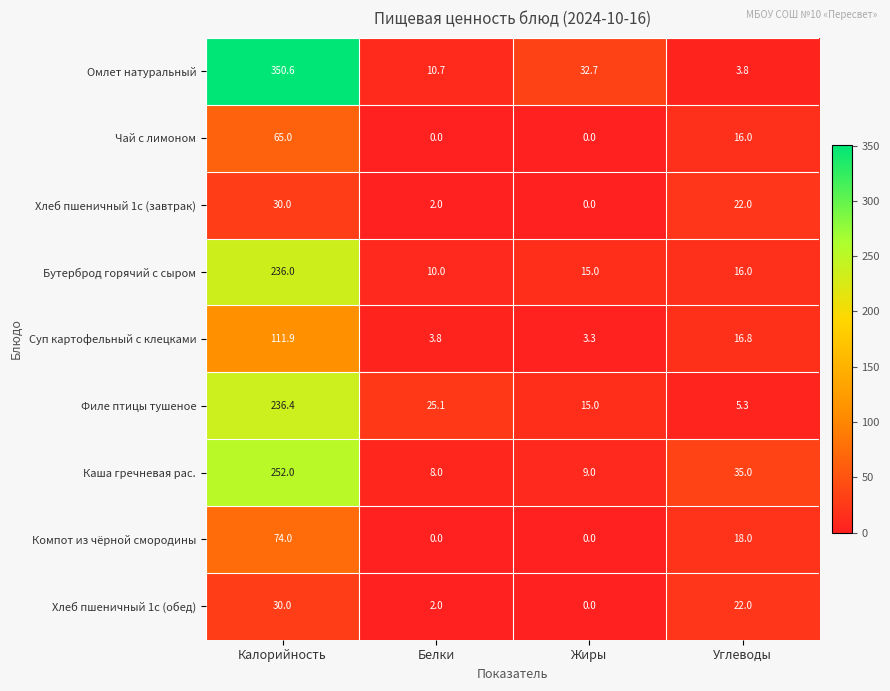

What is the approximate value of Омлет натуральный at Калорийность?

350.6